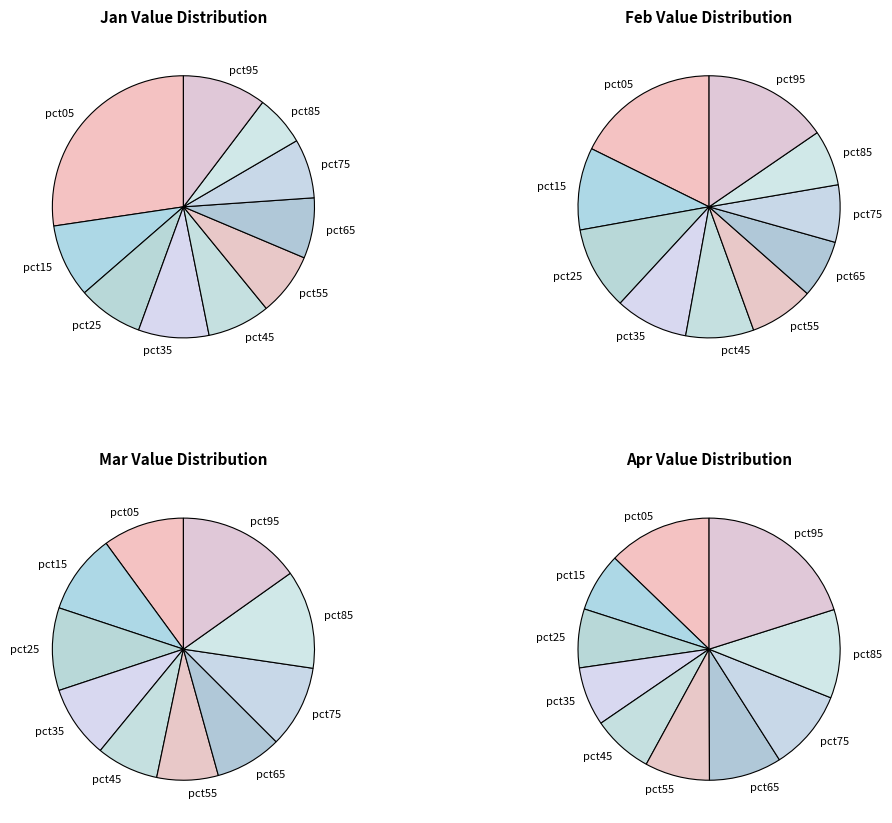

Combined, do pct15 and pct35 account for over 50%?

No